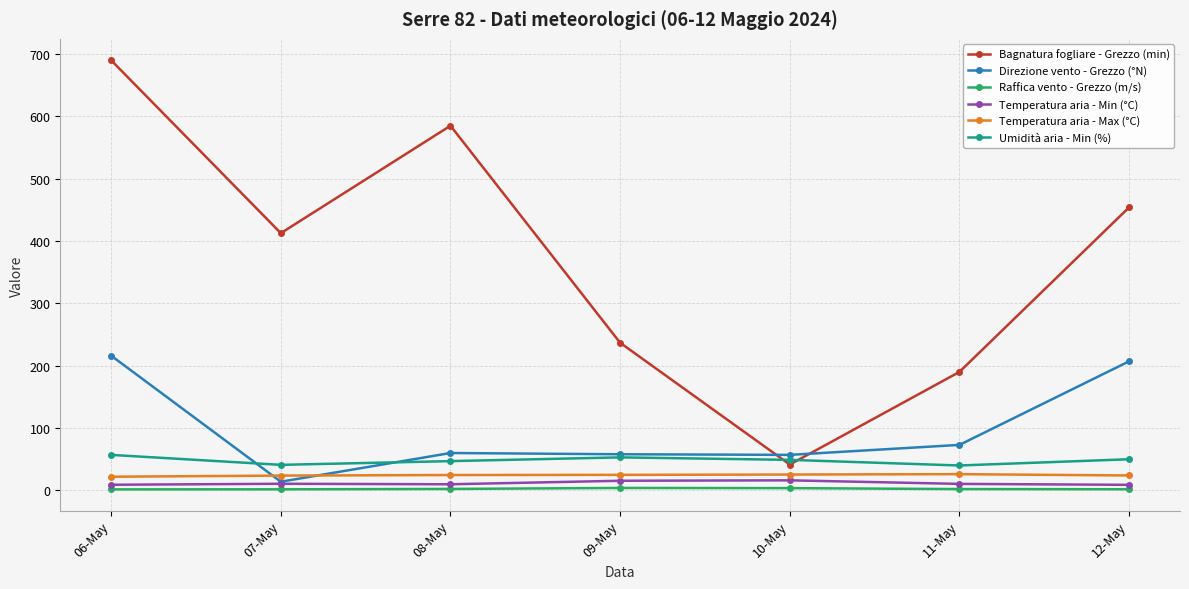

Between 09-May and 11-May, which series saw the biggest shift?

Bagnatura fogliare - Grezzo (min)